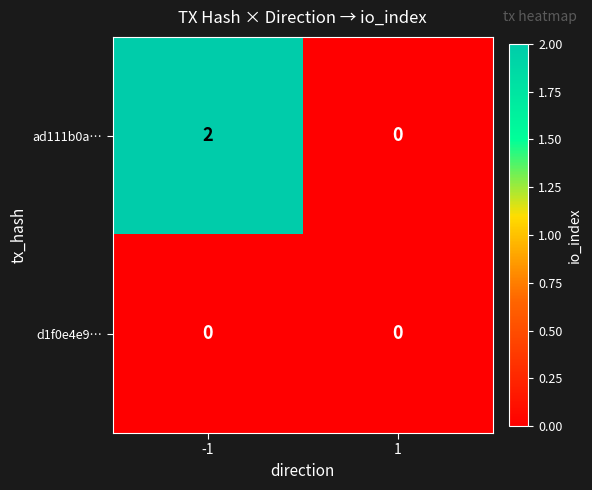

What is the total value across all series at -1?

2